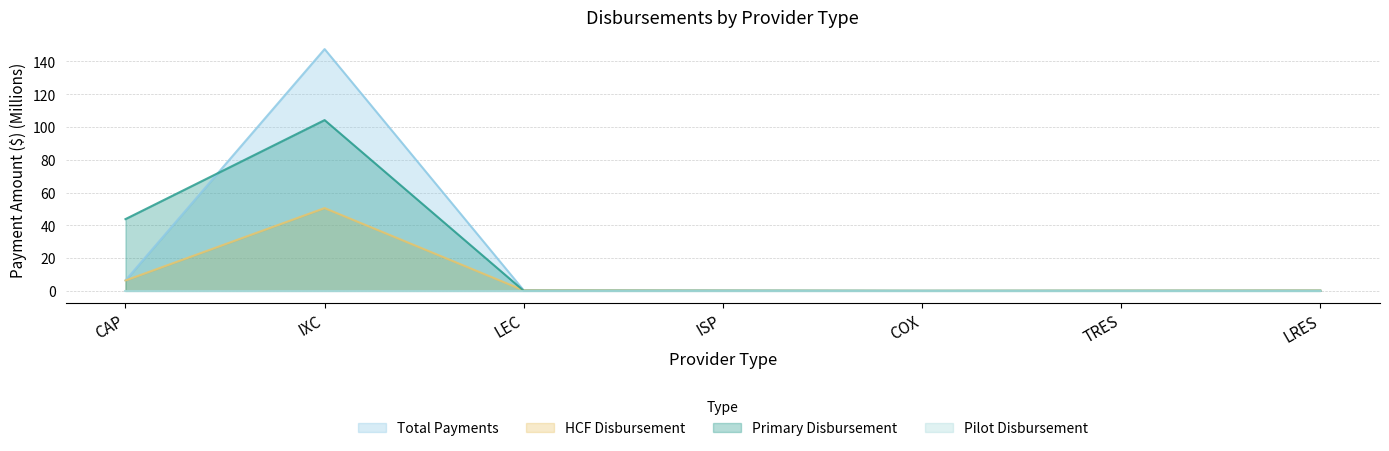

At LRES, list the series in order from largest to smallest.

HCF Disbursement, Total Payments, Primary Disbursement